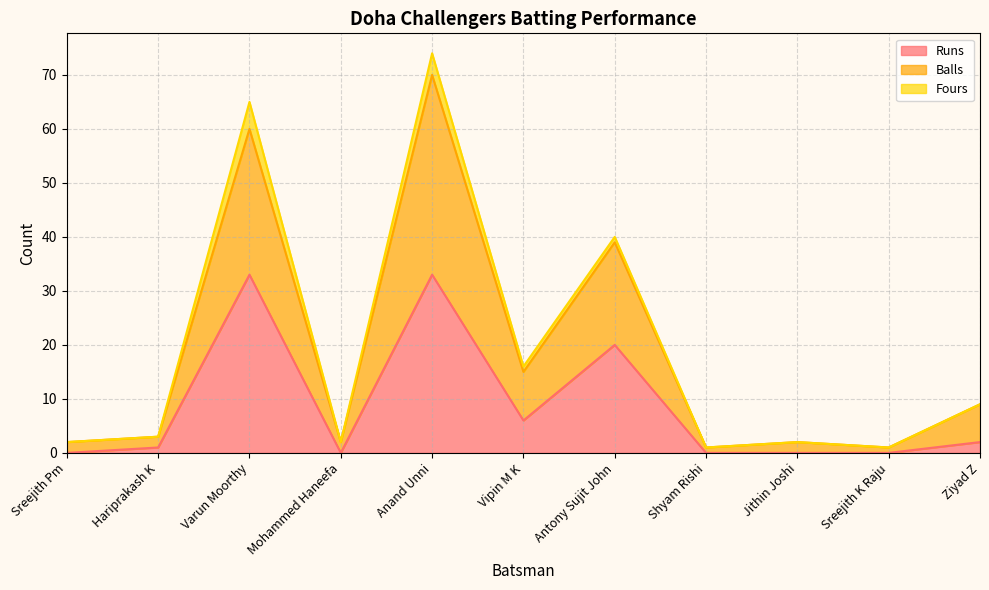

How many lines are shown in the chart?

3